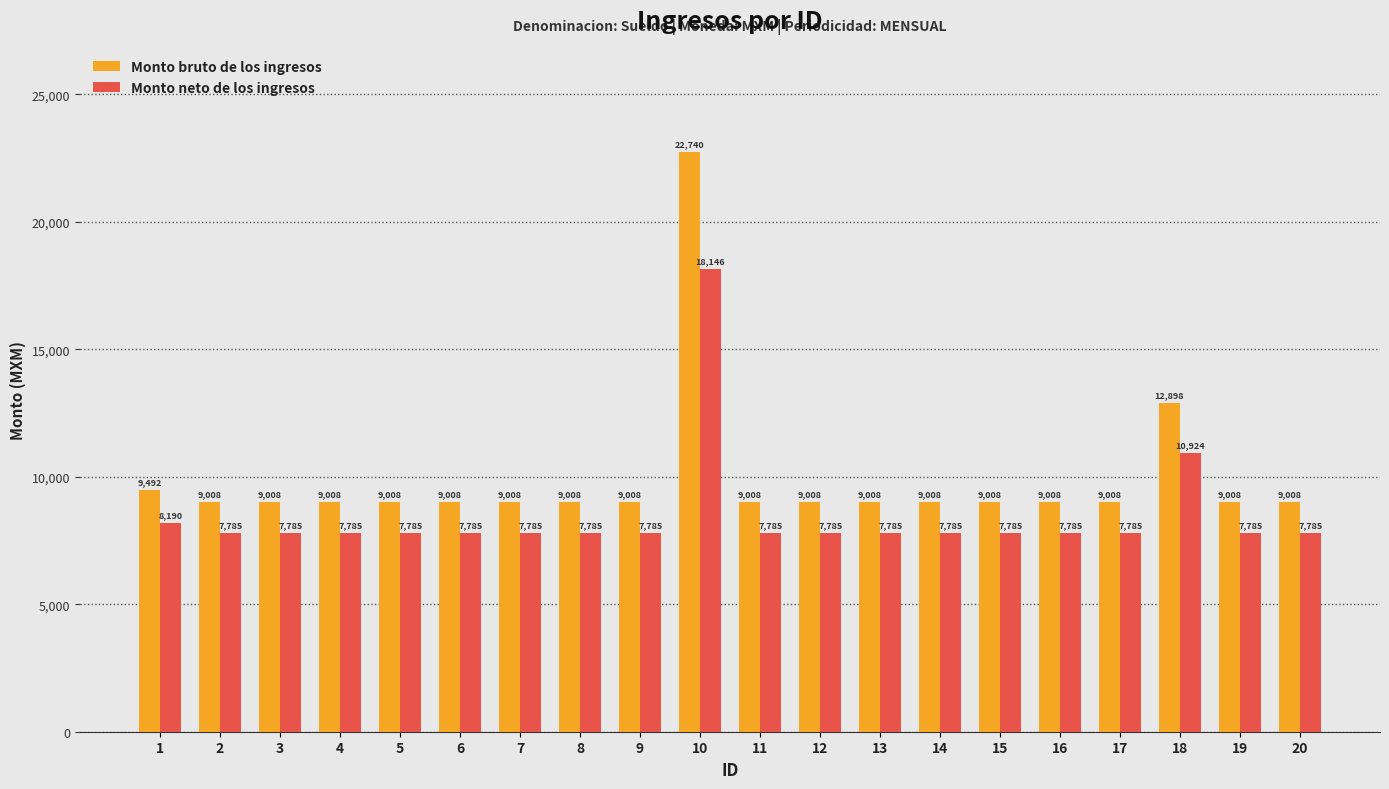

List the series in order of their overall mean, lowest first.

Monto neto de los ingresos, Monto bruto de los ingresos